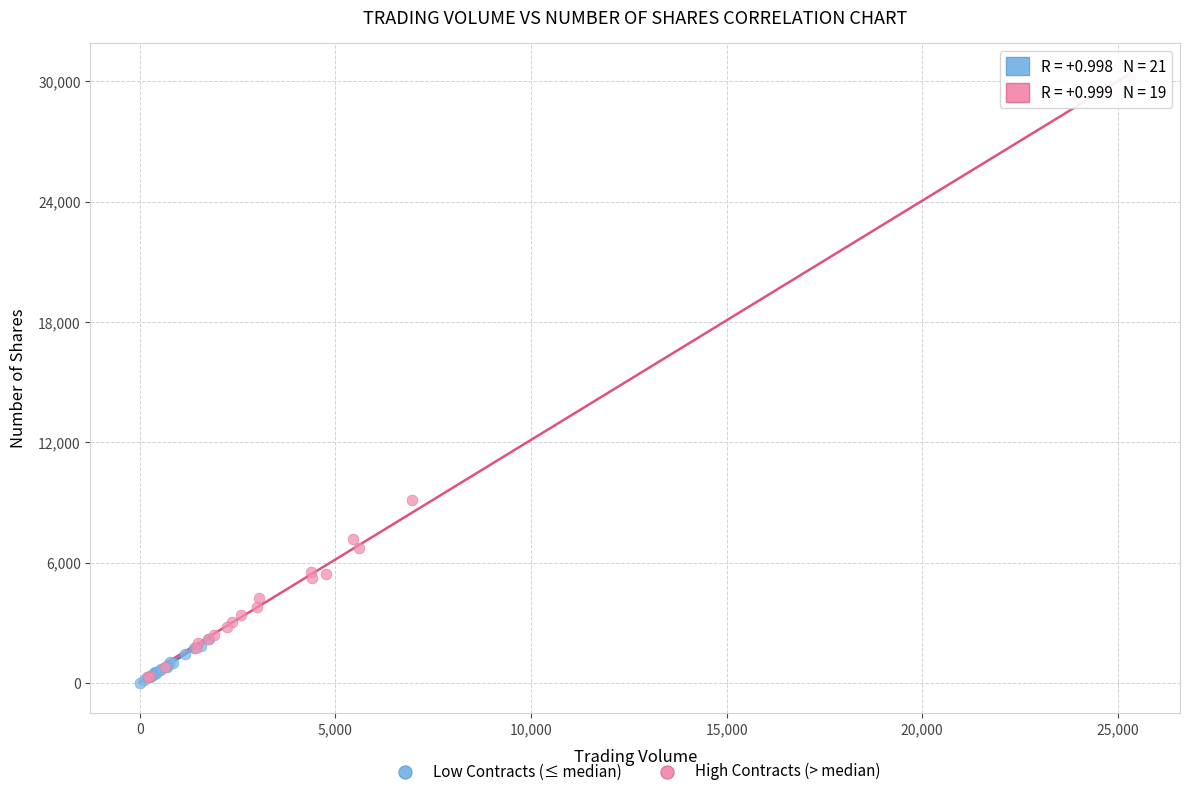

What are all the series names shown in the legend?

Low Contracts (≤ median), High Contracts (> median)